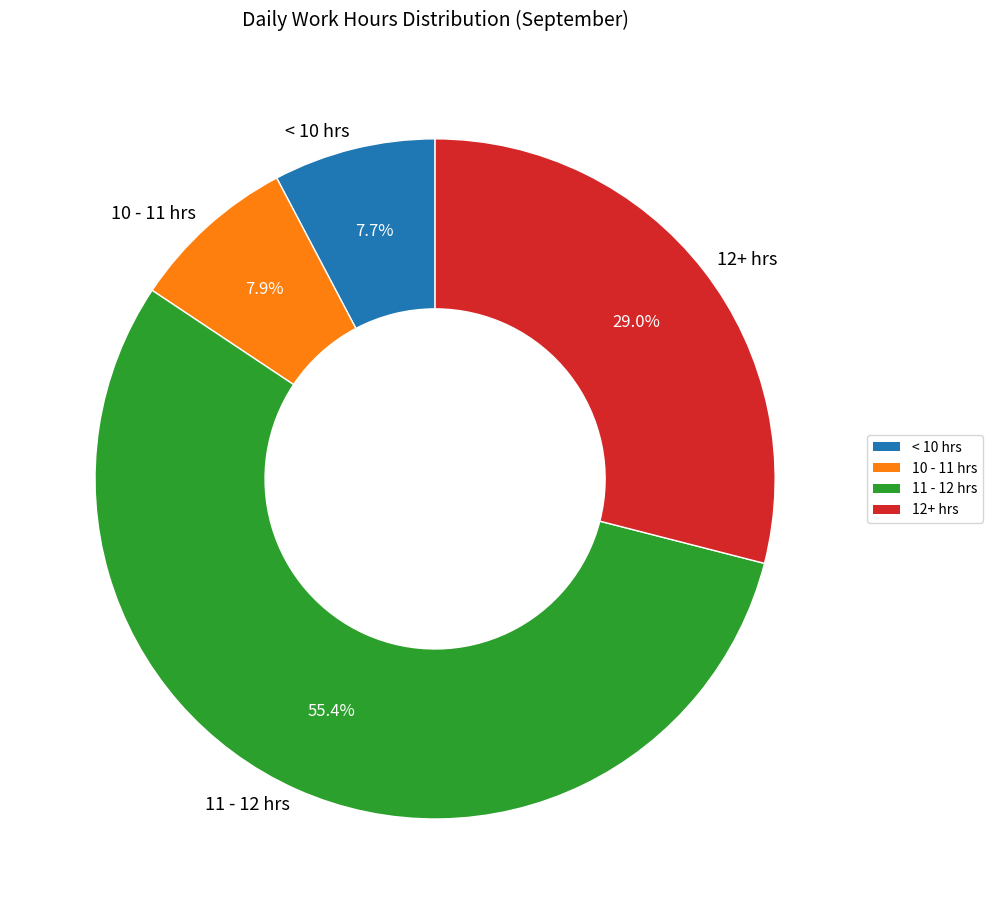

Does any single category account for the majority?

Yes